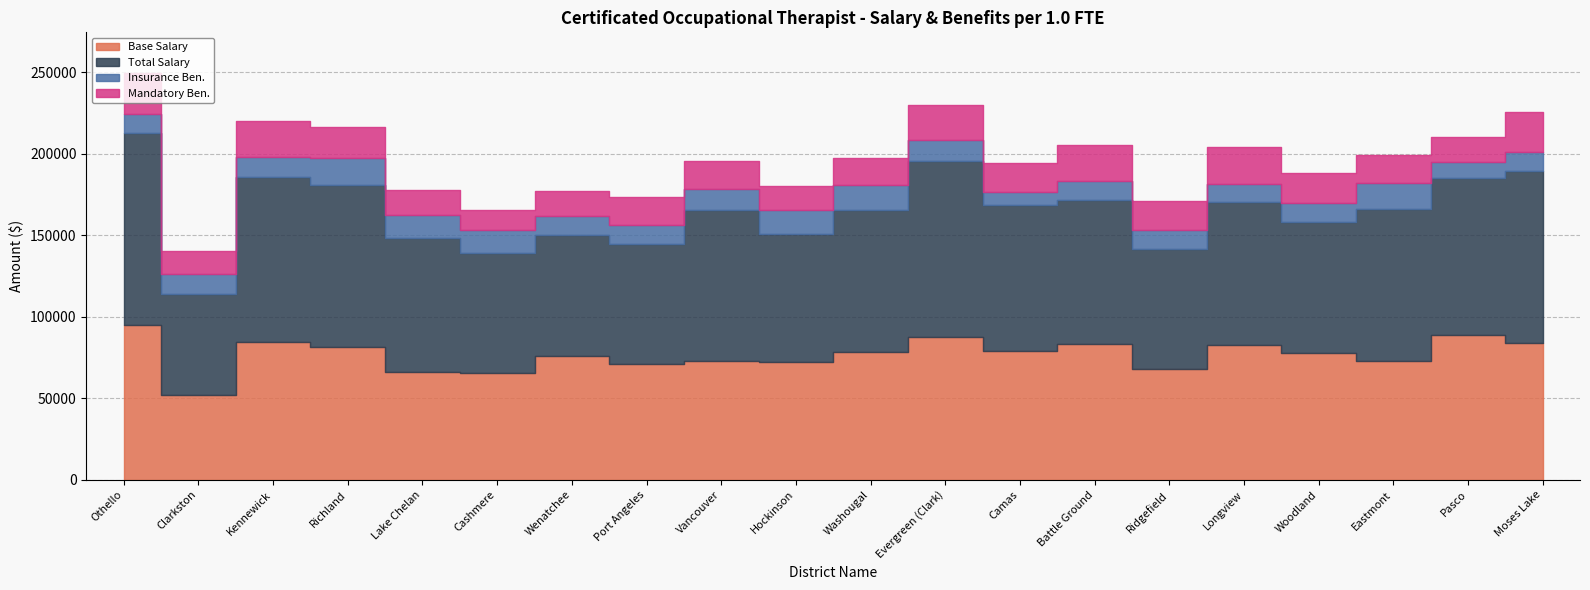

Which series has the largest range (max minus min)?

Total Salary